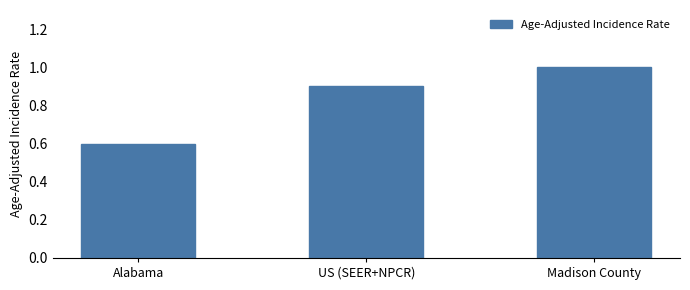

How many series are shown in this chart?

1